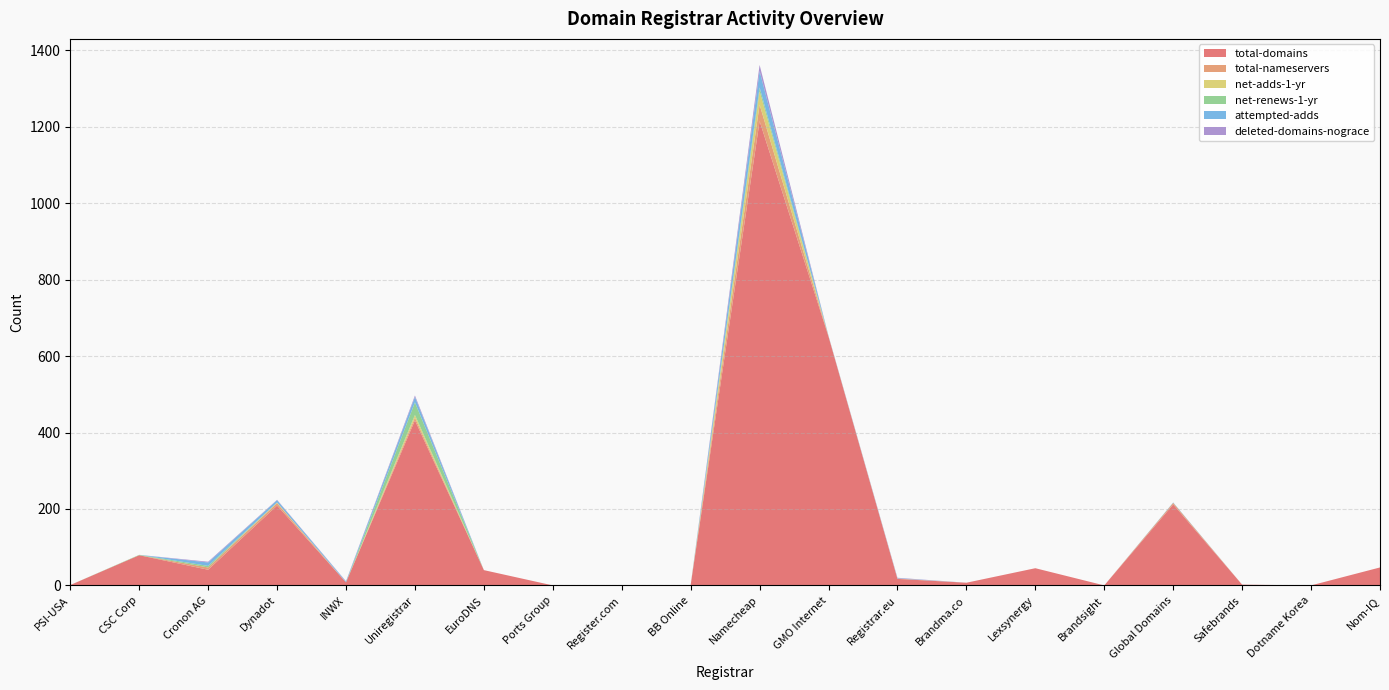

Reading left to right, extract all data points from this chart.

total-domains: 1	79	41	209	8	432	40	0	0	1	1215	651	17	7	45	0	212	2	0	47
total-nameservers: 0	0	6	6	0	7	0	0	0	0	43	1	1	0	0	0	4	0	0	0
net-adds-1-yr: 0	0	0	2	0	7	0	0	0	0	35	0	0	0	0	0	0	0	0	0
net-renews-1-yr: 0	1	4	0	0	33	0	0	0	0	10	0	0	0	0	0	0	0	0	0
attempted-adds: 0	0	9	6	2	14	0	0	0	0	43	1	1	0	0	0	1	0	0	0
deleted-domains-nograce: 0	0	2	1	1	4	0	0	0	0	16	0	1	0	0	0	0	0	0	0